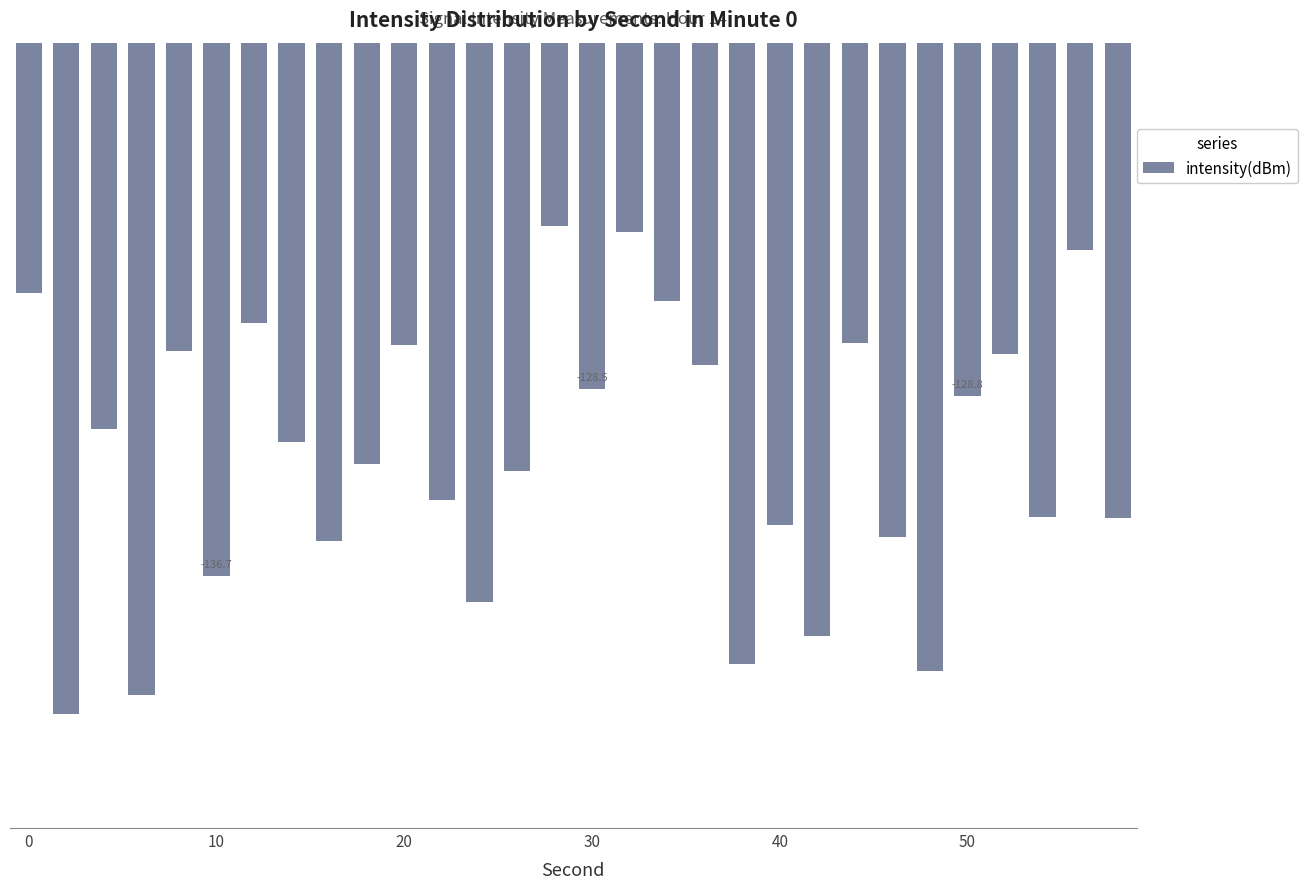

Are the bars horizontal?

No